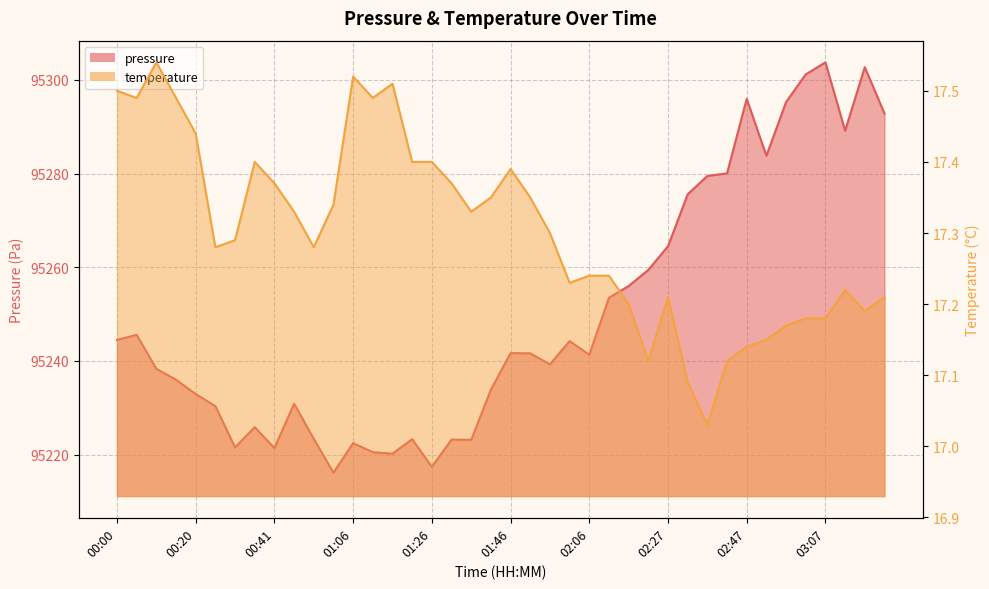

What is the spread (max minus min) of values at 03:07?

95286.6